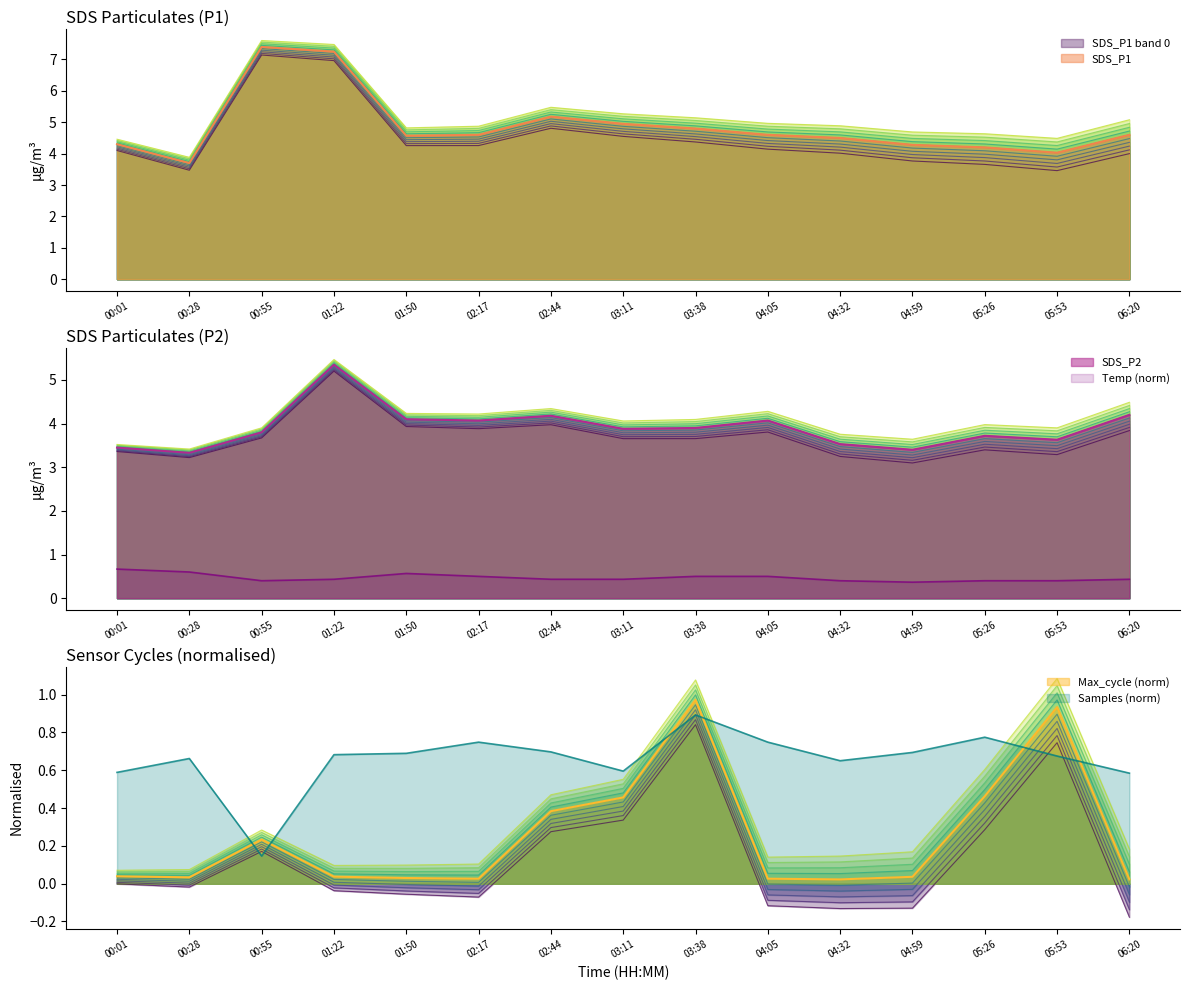

True or false: SDS_P1 has more than 0 points higher than both neighbors.

True